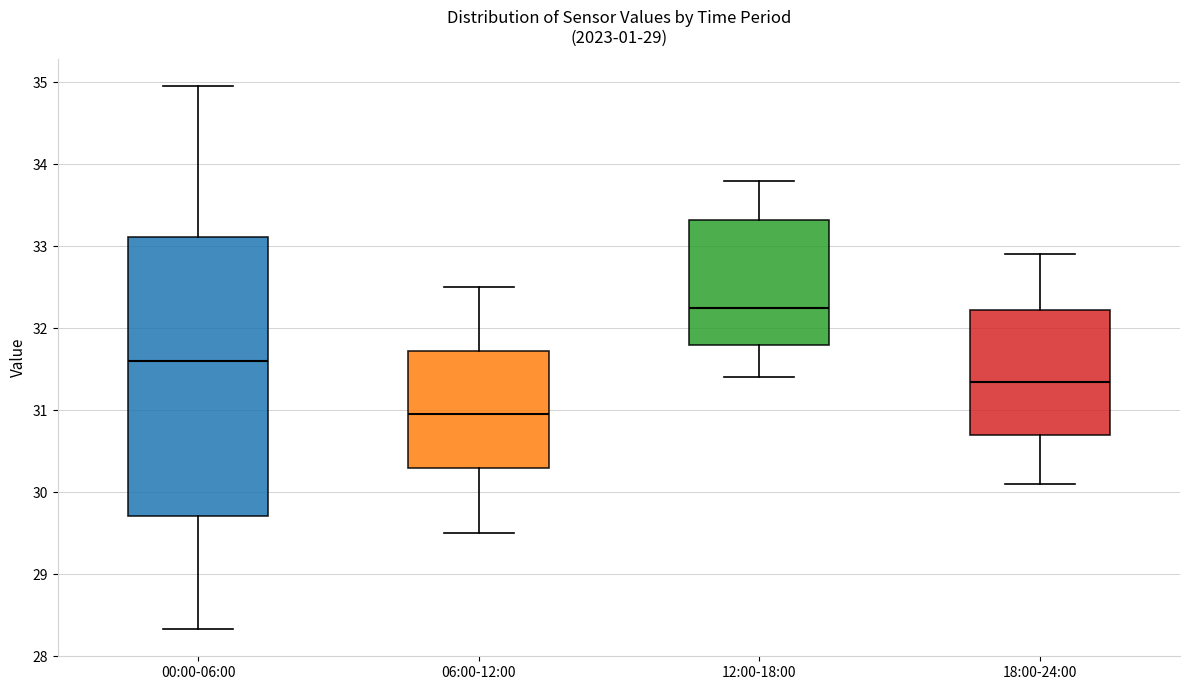

Reading left to right, transcribe this box plot: for each box, give where its median line is, the range the box spans, and where its two whiskers end, as read against the y-axis. The values are not printed on the chart, so give them approximately, as read against the axis.

00:00-06:00: median 31.6, box 29.7 to 33.1, whiskers 28.3 to 35.0
06:00-12:00: median 31.0, box 30.3 to 31.7, whiskers 29.5 to 32.5
12:00-18:00: median 32.3, box 31.8 to 33.3, whiskers 31.4 to 33.8
18:00-24:00: median 31.4, box 30.7 to 32.2, whiskers 30.1 to 32.9